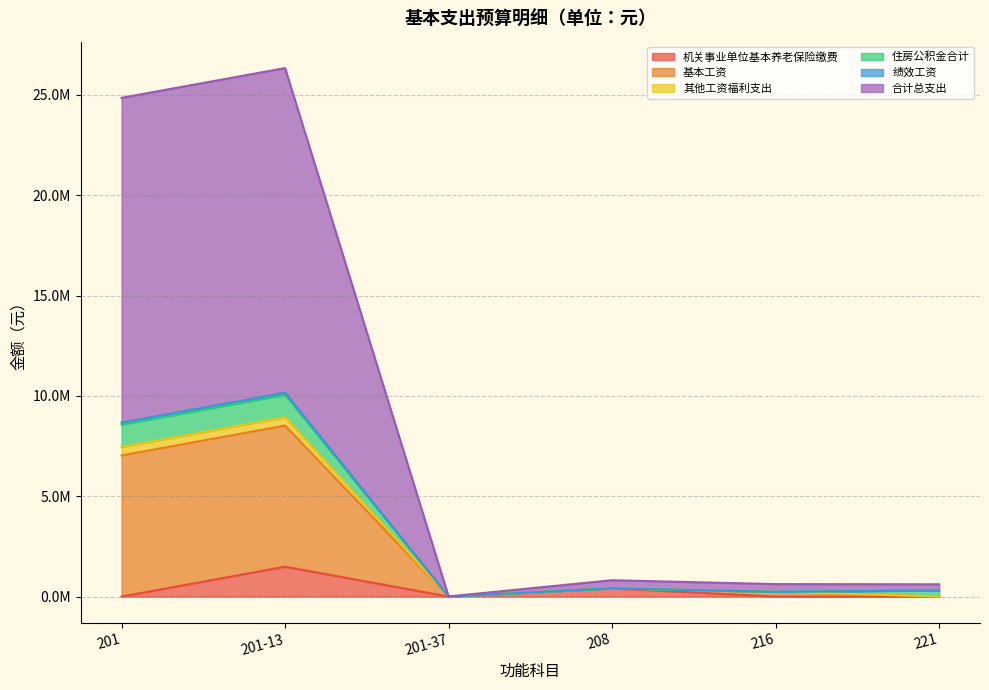

What is the total value across all series at 216?

1330632.6